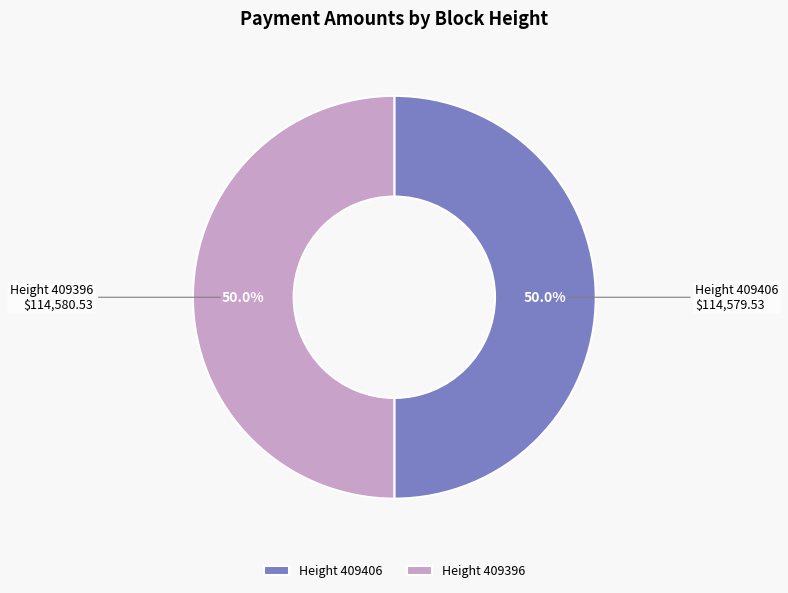

Is the sum of Height 409396 and Height 409406 greater than half?

Yes